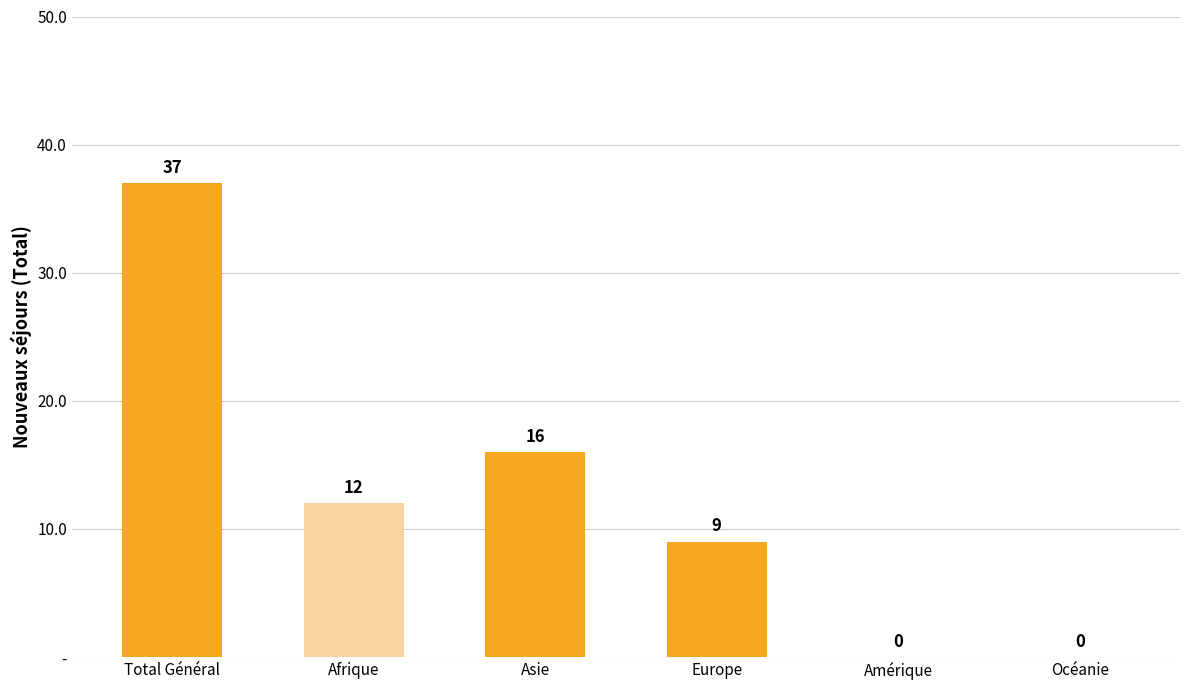

Reading right to left, what are all the values shown in this chart?

0	0	9	16	12	37